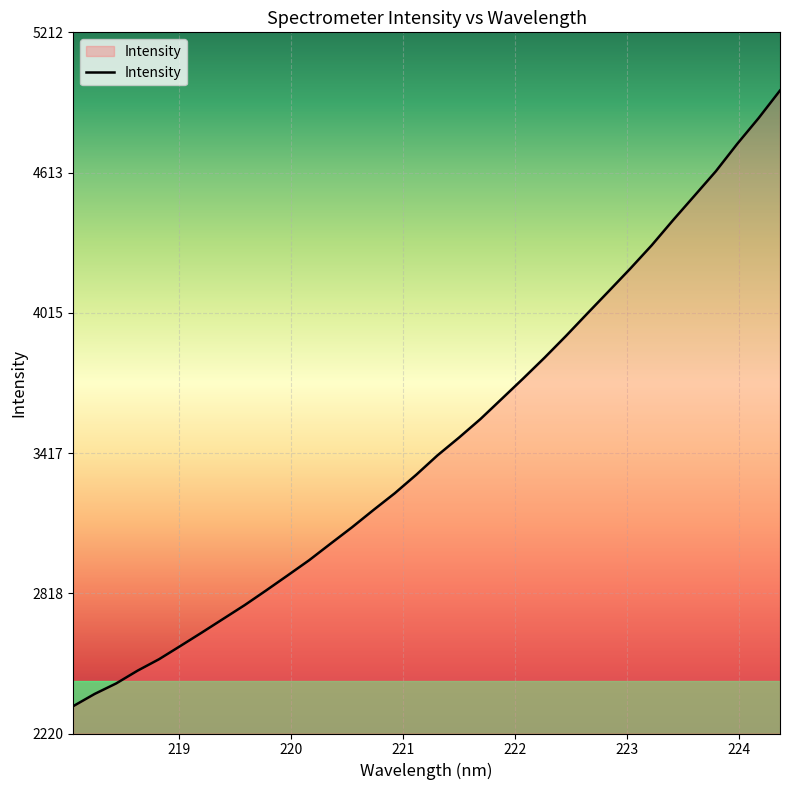

What is the difference between the maximum and minimum values?

2626.6